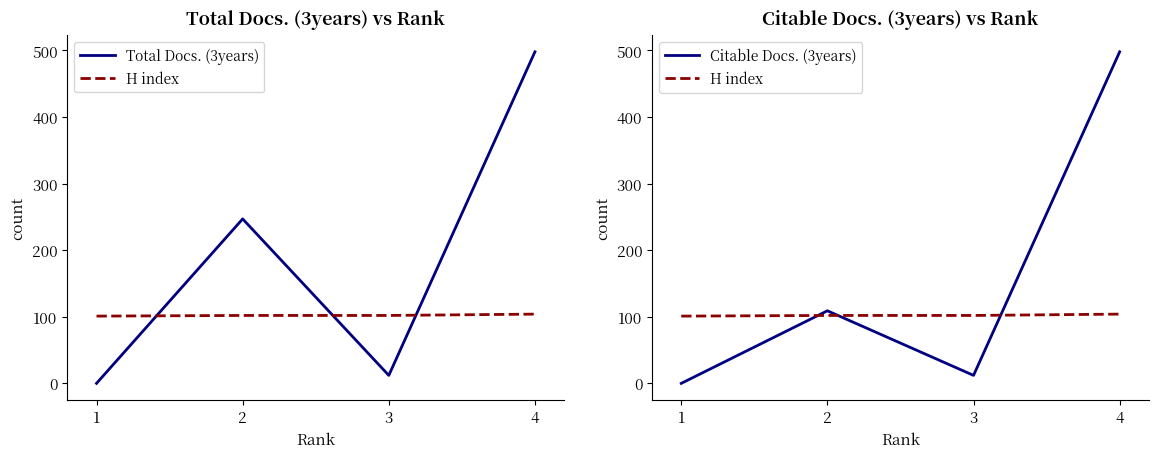

Which series has the widest spread of values?

Total Docs. (3years)